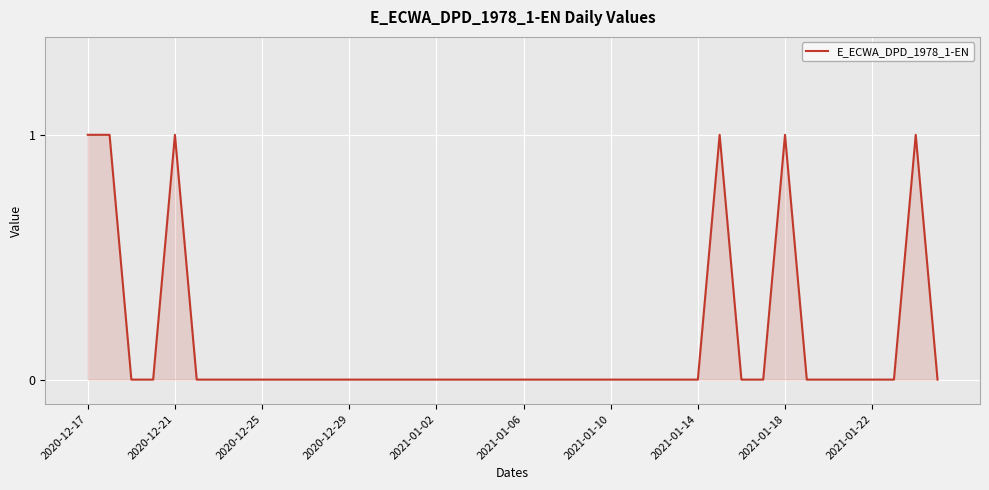

What is the greatest value displayed?

1